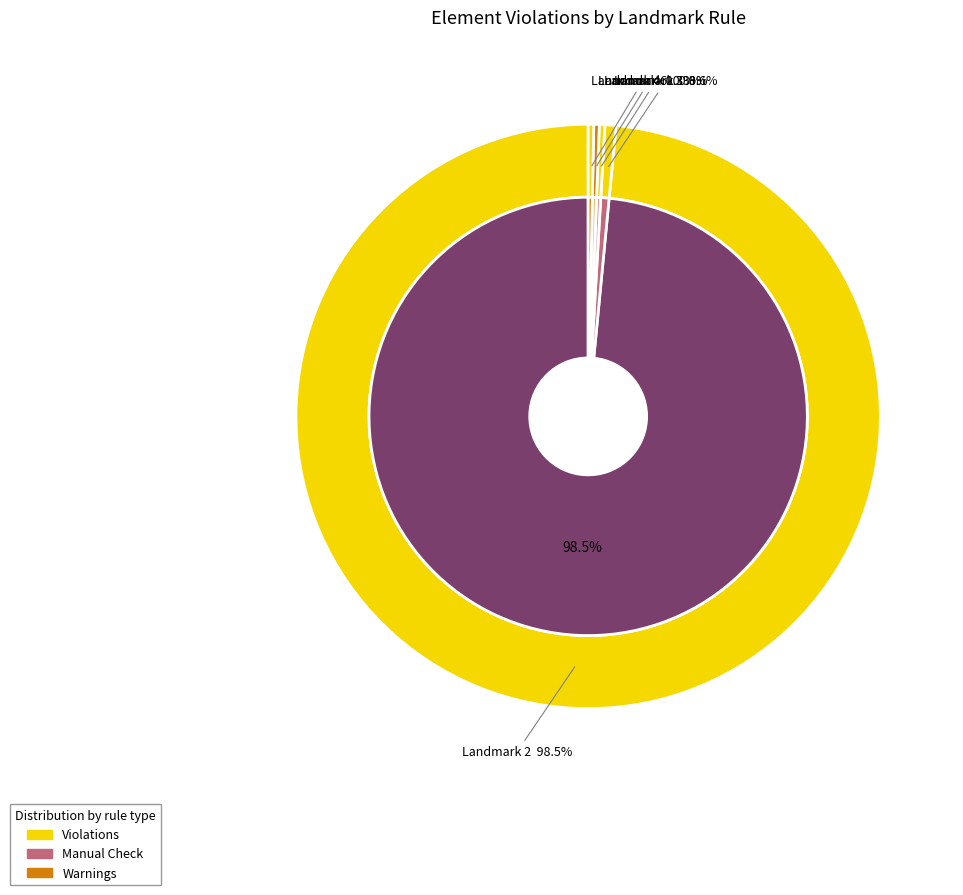

Does any single category account for the majority?

Yes